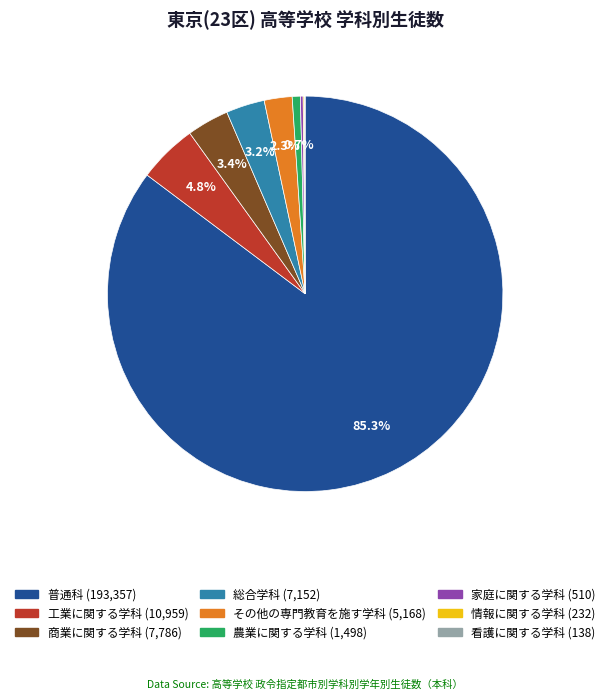

Is there any slice that represents more than half of the pie?

Yes